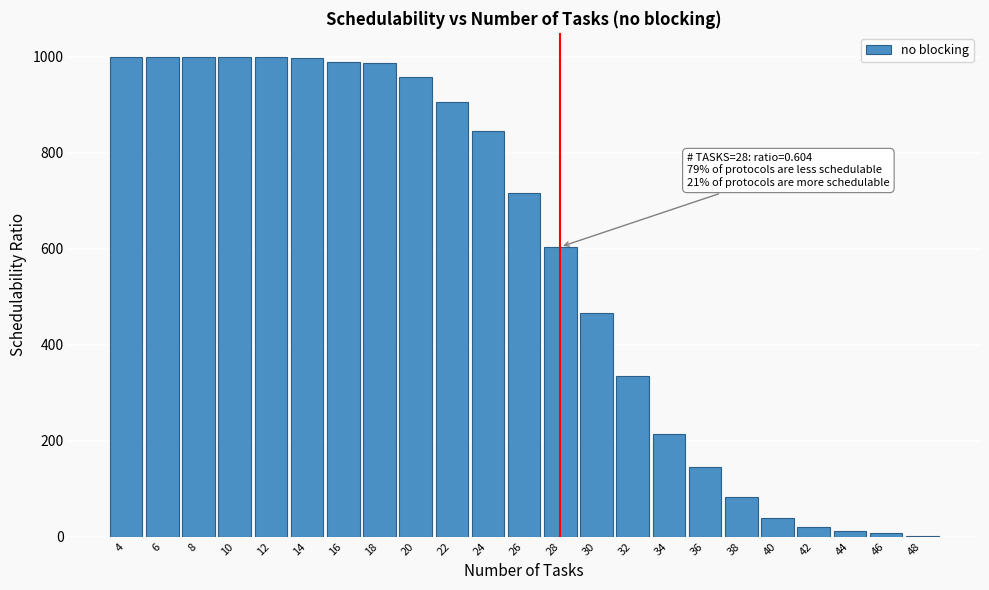

At which label is the value closest to 500?

30